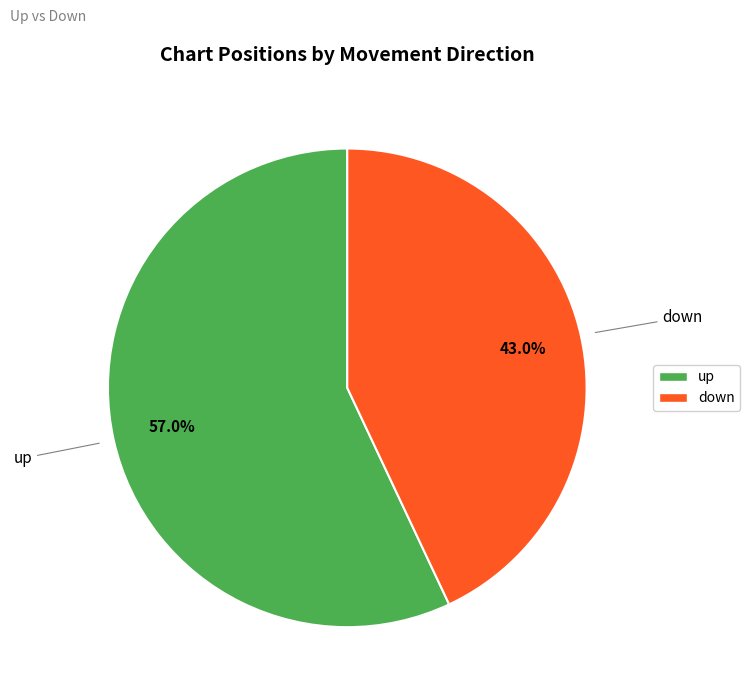

How many slices are in this pie chart?

2